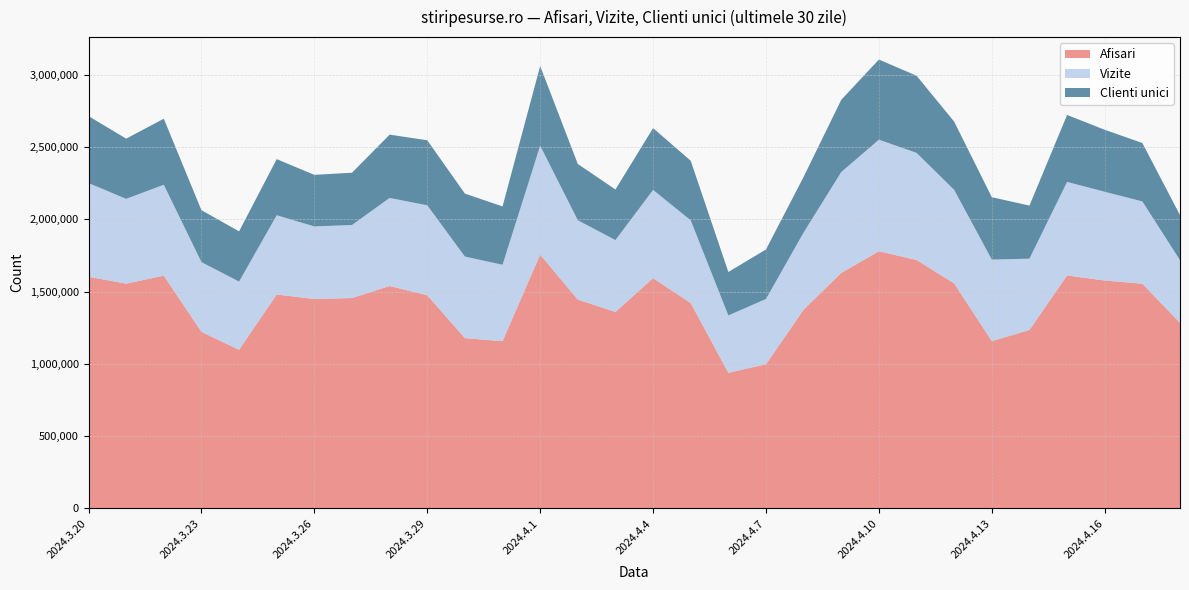

Reading left to right, what are all the values shown in this chart?

Afisari: 2024.3.20=1602128	2024.3.21=1554793	2024.3.22=1609862	2024.3.23=1221462	2024.3.24=1097235	2024.3.25=1479598	2024.3.26=1448534	2024.3.27=1455083	2024.3.28=1538346	2024.3.29=1474711	2024.3.30=1177830	2024.3.31=1156731	2024.4.1=1755566	2024.4.2=1444207	2024.4.3=1359287	2024.4.4=1592794	2024.4.5=1420590	2024.4.6=938387	2024.4.7=997147	2024.4.8=1374819	2024.4.9=1628707	2024.4.10=1778607	2024.4.11=1718341	2024.4.12=1556133	2024.4.13=1156981	2024.4.14=1234223	2024.4.15=1611276	2024.4.16=1576296	2024.4.17=1554247	2024.4.18=1283523
Vizite: 2024.3.20=648329	2024.3.21=585952	2024.3.22=628560	2024.3.23=482168	2024.3.24=471680	2024.3.25=548019	2024.3.26=501729	2024.3.27=505187	2024.3.28=608970	2024.3.29=621595	2024.3.30=564096	2024.3.31=528362	2024.4.1=752836	2024.4.2=548874	2024.4.3=496705	2024.4.4=609939	2024.4.5=571821	2024.4.6=396200	2024.4.7=451566	2024.4.8=533500	2024.4.9=697736	2024.4.10=771517	2024.4.11=740679	2024.4.12=646867	2024.4.13=564022	2024.4.14=493173	2024.4.15=647014	2024.4.16=613565	2024.4.17=568940	2024.4.18=433690
Clienti unici: 2024.3.20=462827	2024.3.21=416527	2024.3.22=456799	2024.3.23=358858	2024.3.24=347347	2024.3.25=388070	2024.3.26=356789	2024.3.27=361354	2024.3.28=437667	2024.3.29=449883	2024.3.30=435518	2024.3.31=403491	2024.4.1=551266	2024.4.2=389097	2024.4.3=349788	2024.4.4=427457	2024.4.5=411981	2024.4.6=300757	2024.4.7=342266	2024.4.8=384922	2024.4.9=499435	2024.4.10=554102	2024.4.11=533562	2024.4.12=471945	2024.4.13=431474	2024.4.14=367001	2024.4.15=462976	2024.4.16=428724	2024.4.17=404054	2024.4.18=311260